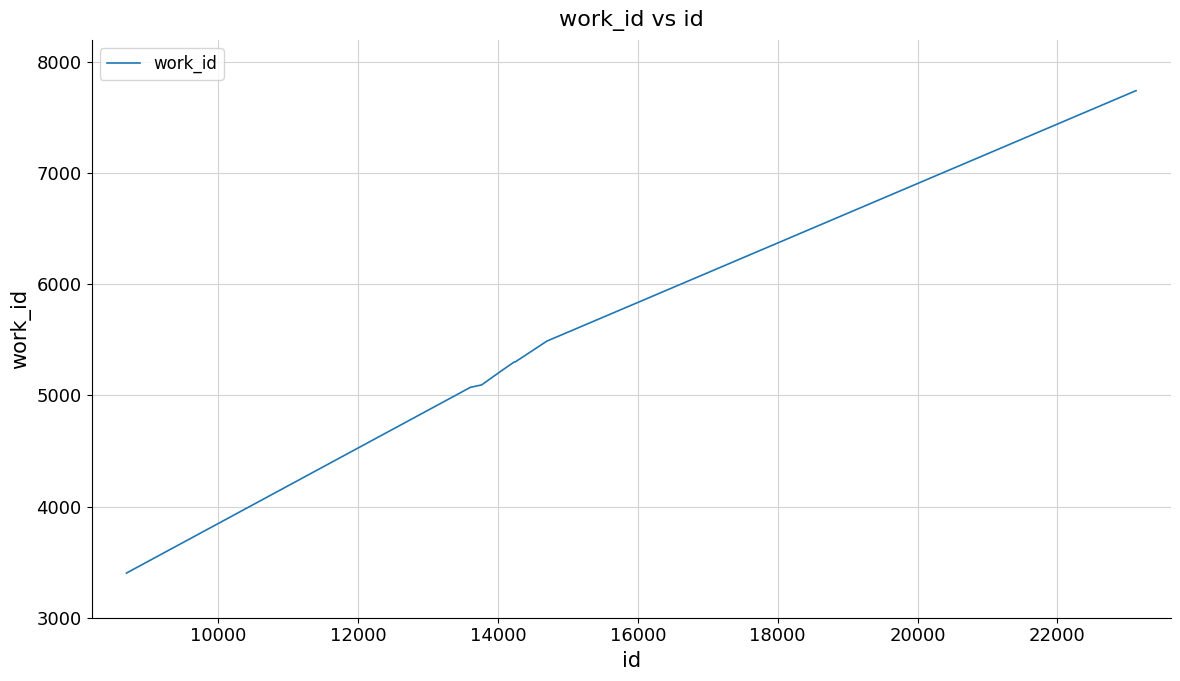

What is the difference between the maximum and minimum values?

4341